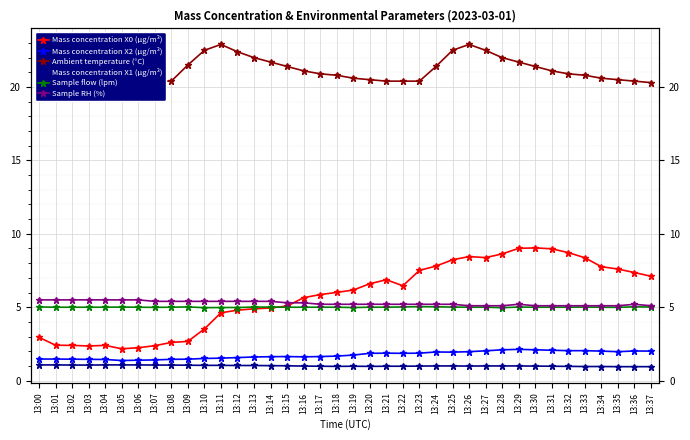

The value of Ambient temperature (°C) at 13:00 is 21.4. True or false?

True